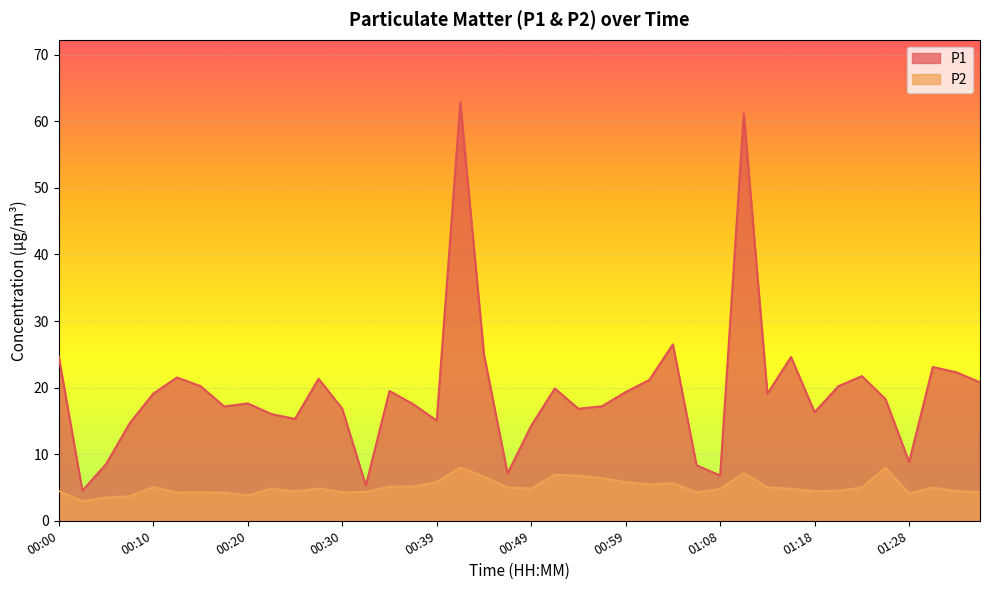

At which label does P2 reach its minimum?

00:03